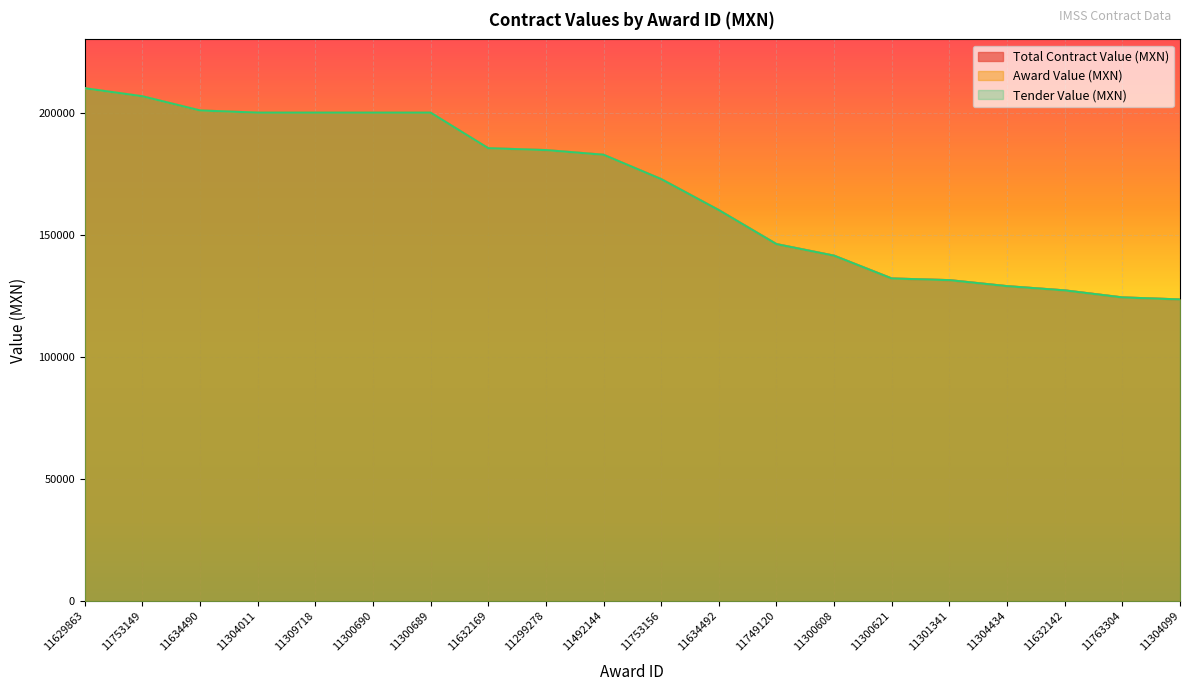

True or false: Award Value (MXN) has a value of 132085.9 at 11300621.

True